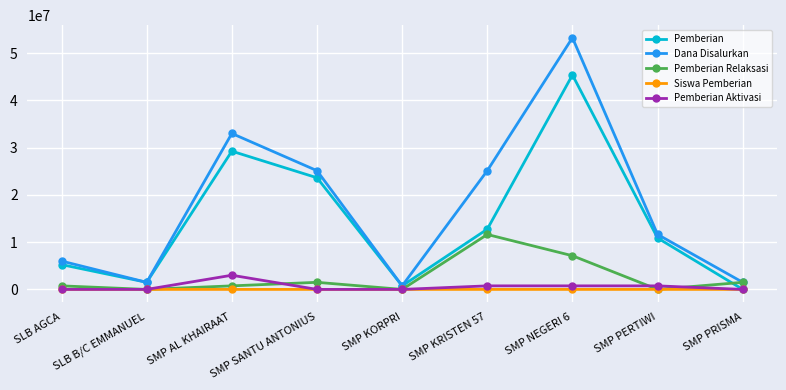

In Pemberian Relaksasi, how many points are higher than both neighbors (excluding endpoints)?

2